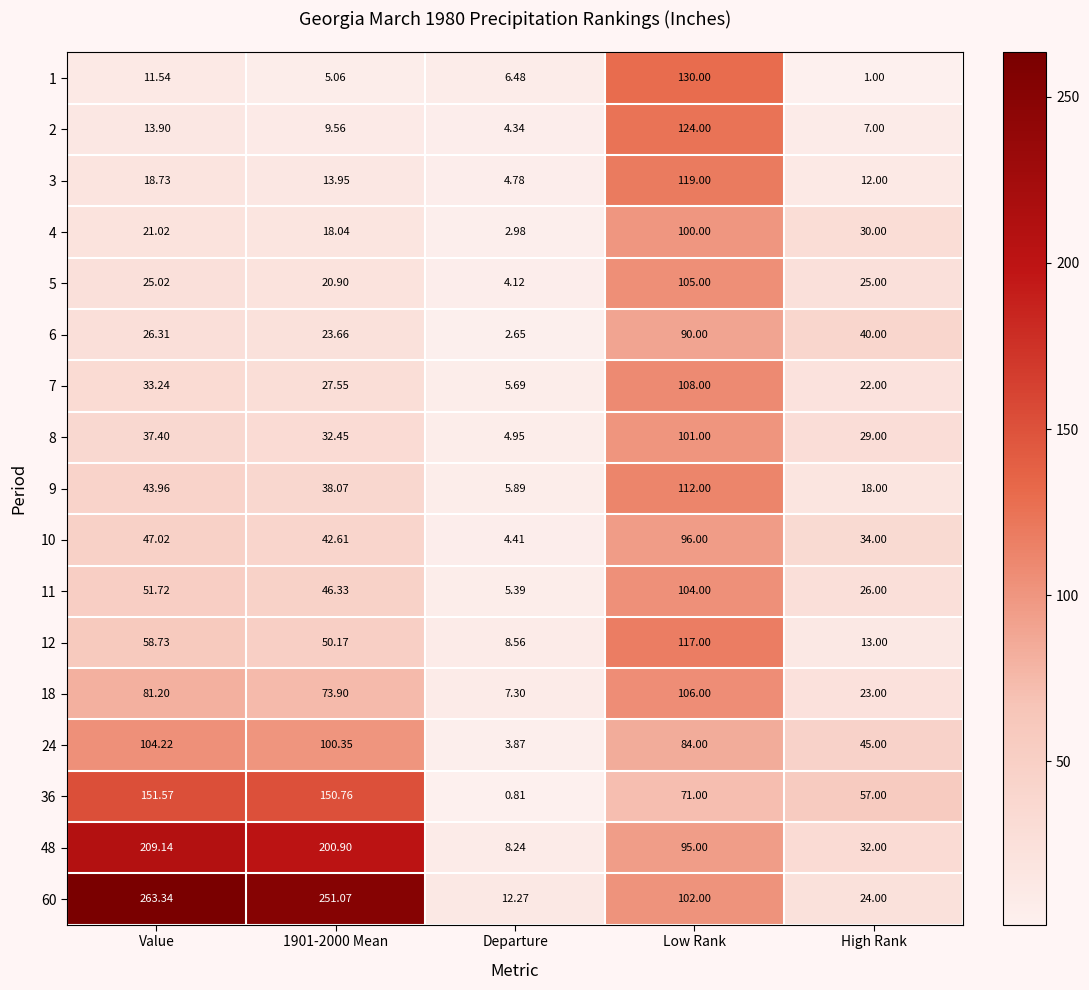

How many distinct data groups are displayed?

17